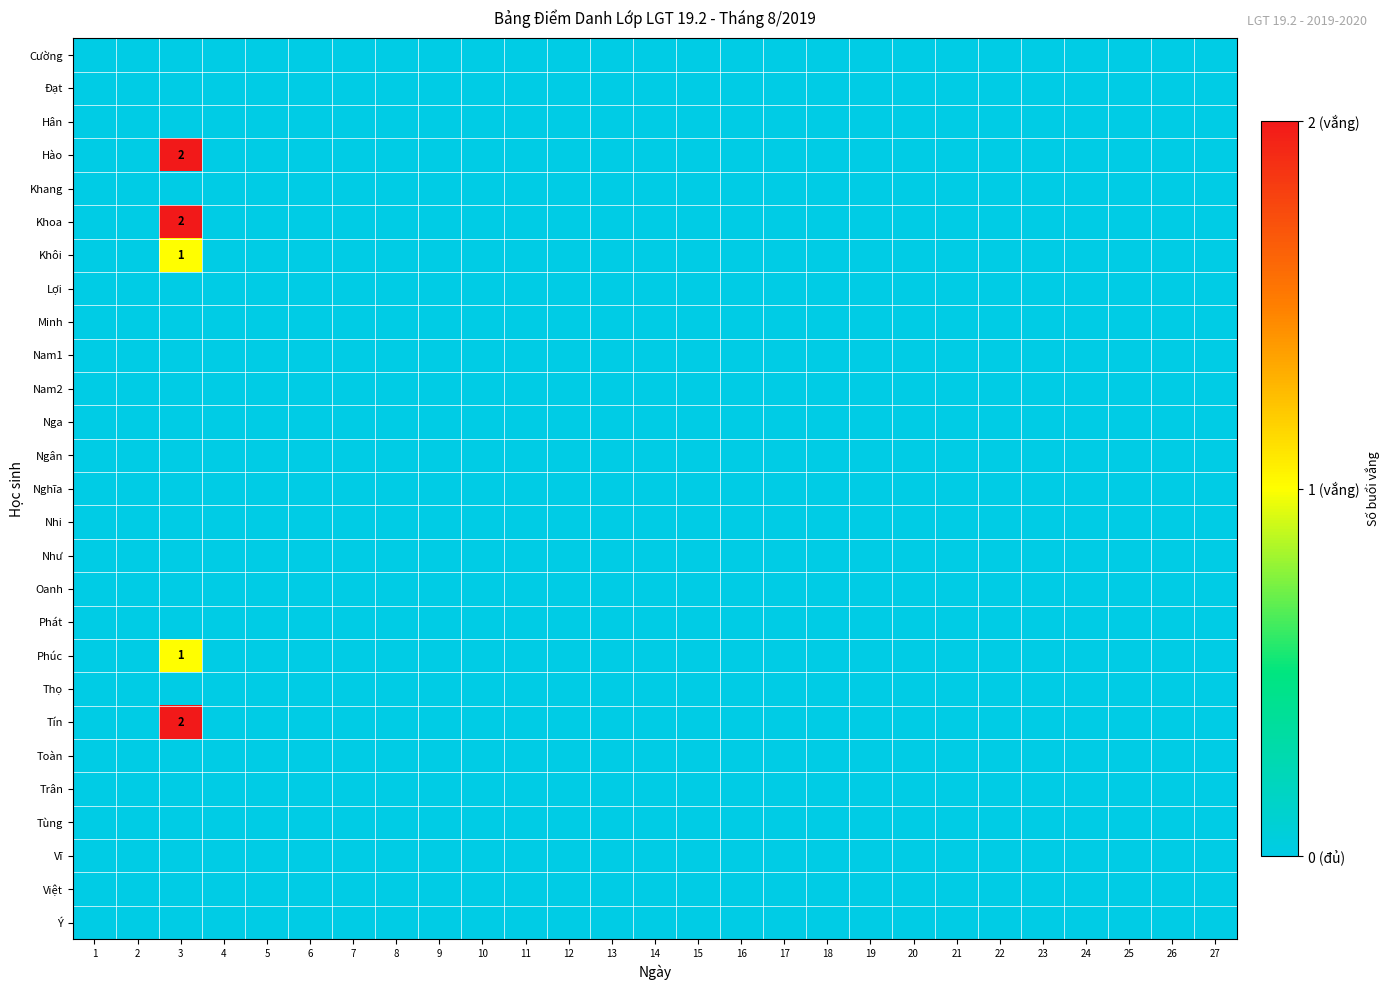

Count the number of data series in this chart.

27